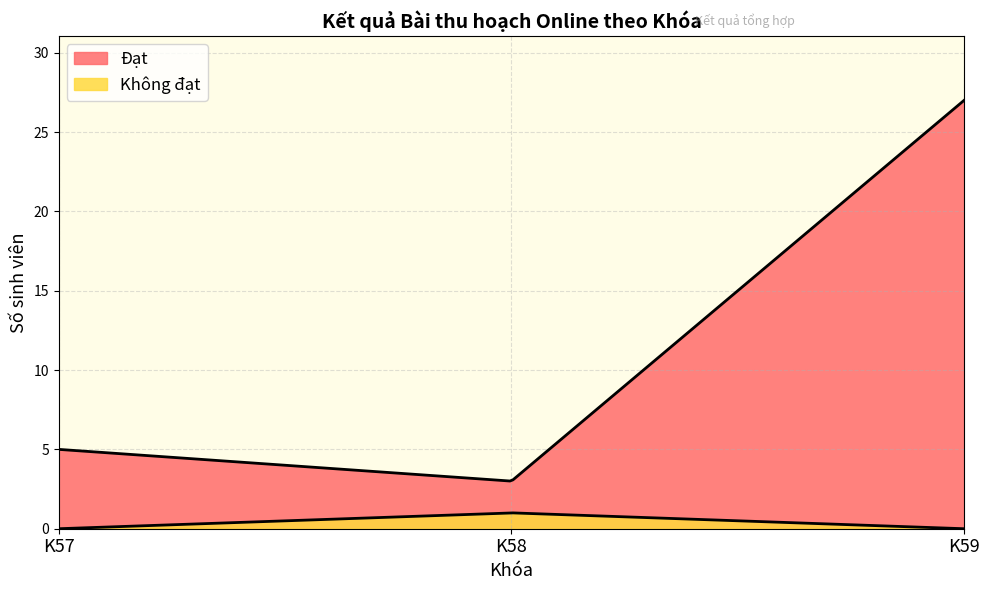

Is the value of Đạt at K59 greater than the value of Không đạt at K59?

Yes